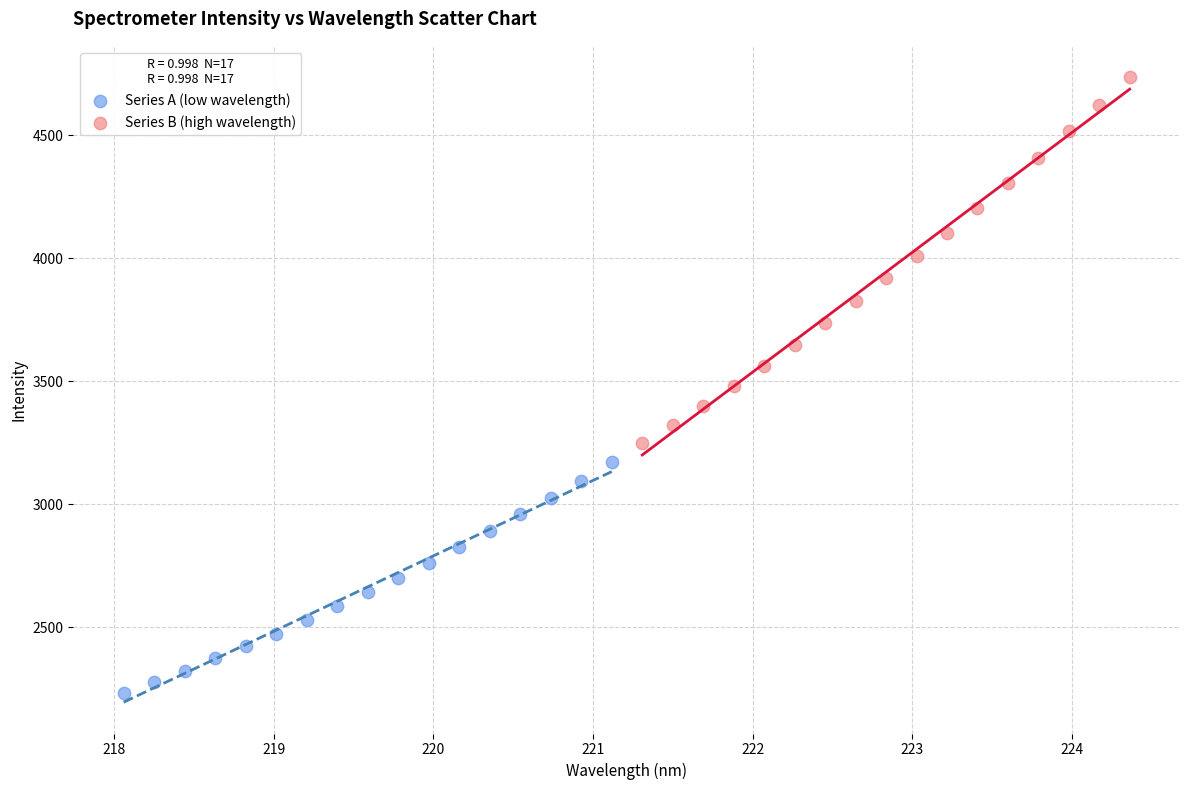

Which series reaches the minimum Y coordinate?

Series A (low wavelength)